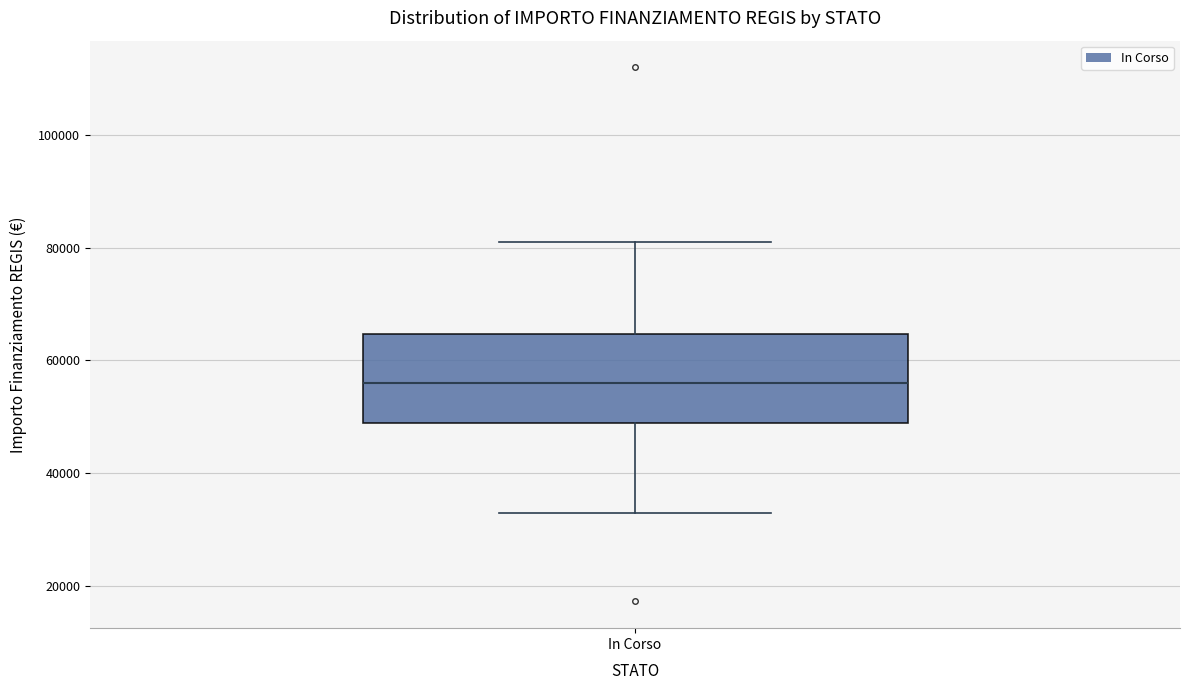

Where does the median line of the box for In Corso sit on the y-axis? The values are not printed on the chart, so give them approximately, as read against the axis.

56000